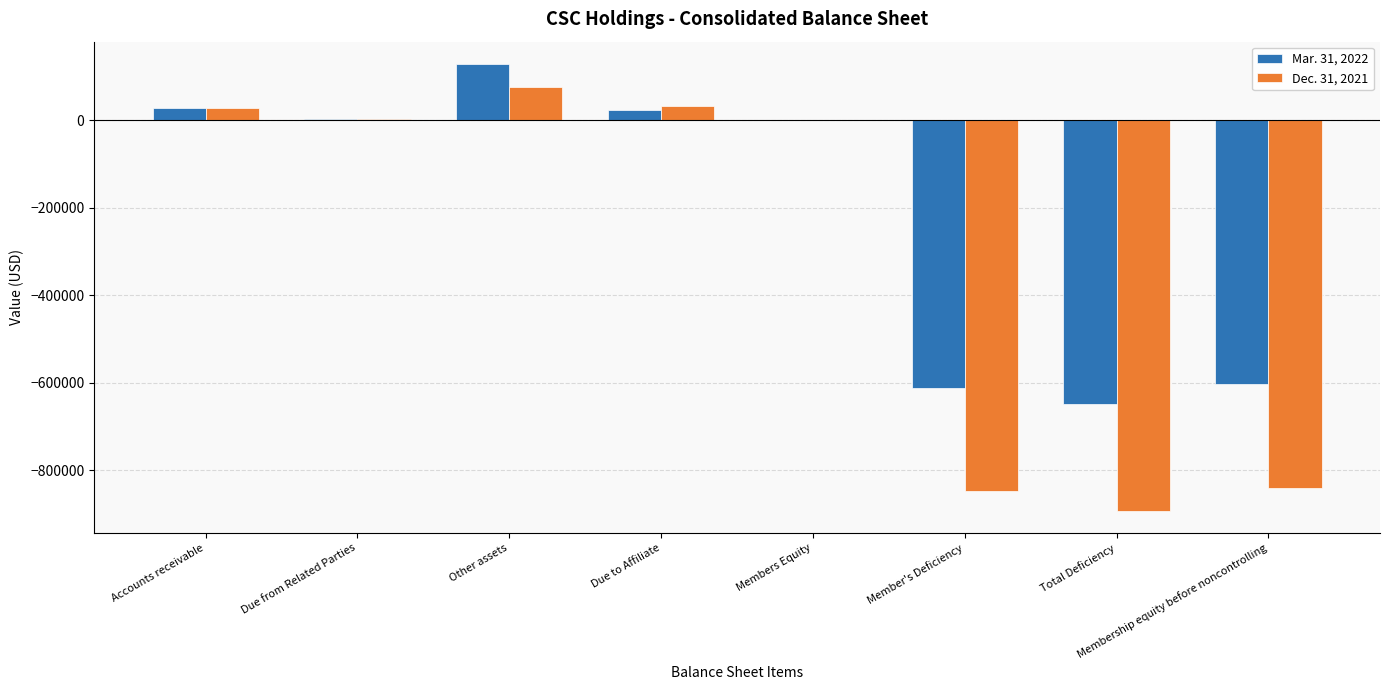

Between Other assets and Total Deficiency, which series saw the biggest shift?

Dec. 31, 2021